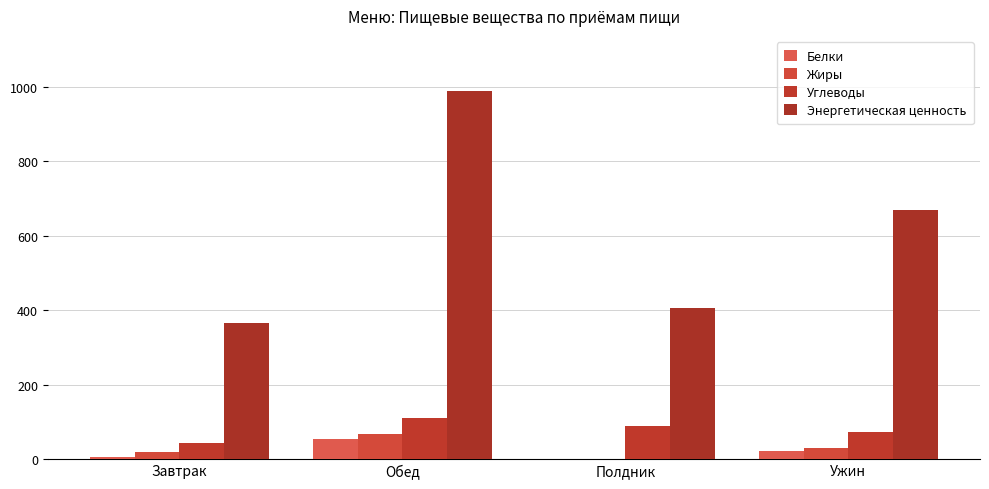

Which category has the highest value across all series?

Обед